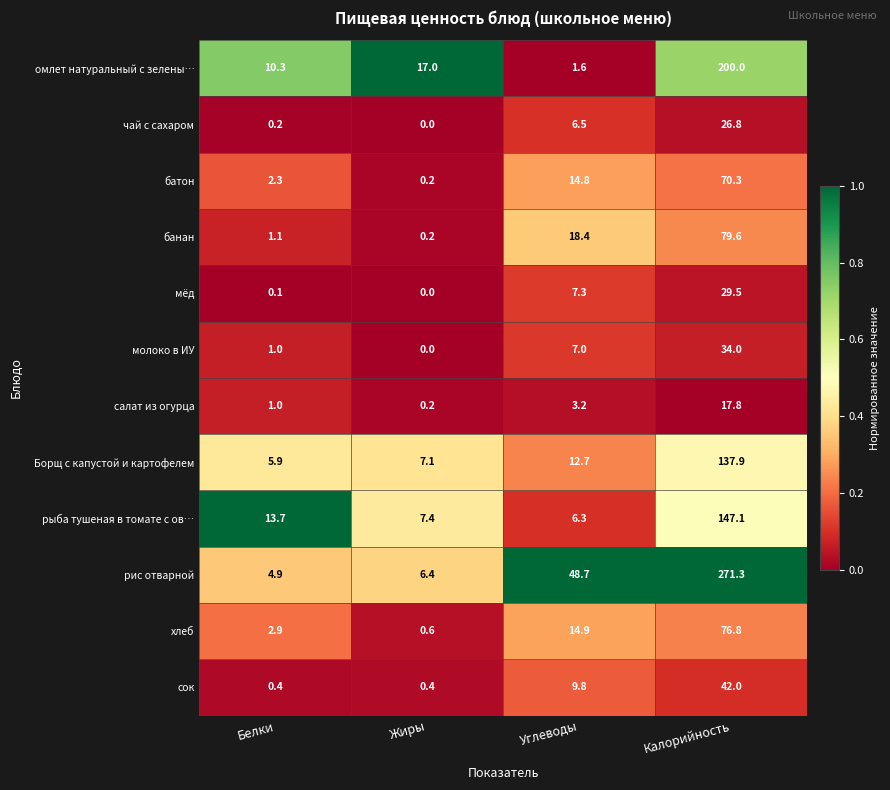

List the series in order of their peak value, highest first.

рис отварной, омлет натуральный с зелены…, рыба тушеная в томате с ов…, Борщ с капустой и картофелем, банан, хлеб, батон, сок, молоко в ИУ, мёд, чай с сахаром, салат из огурца